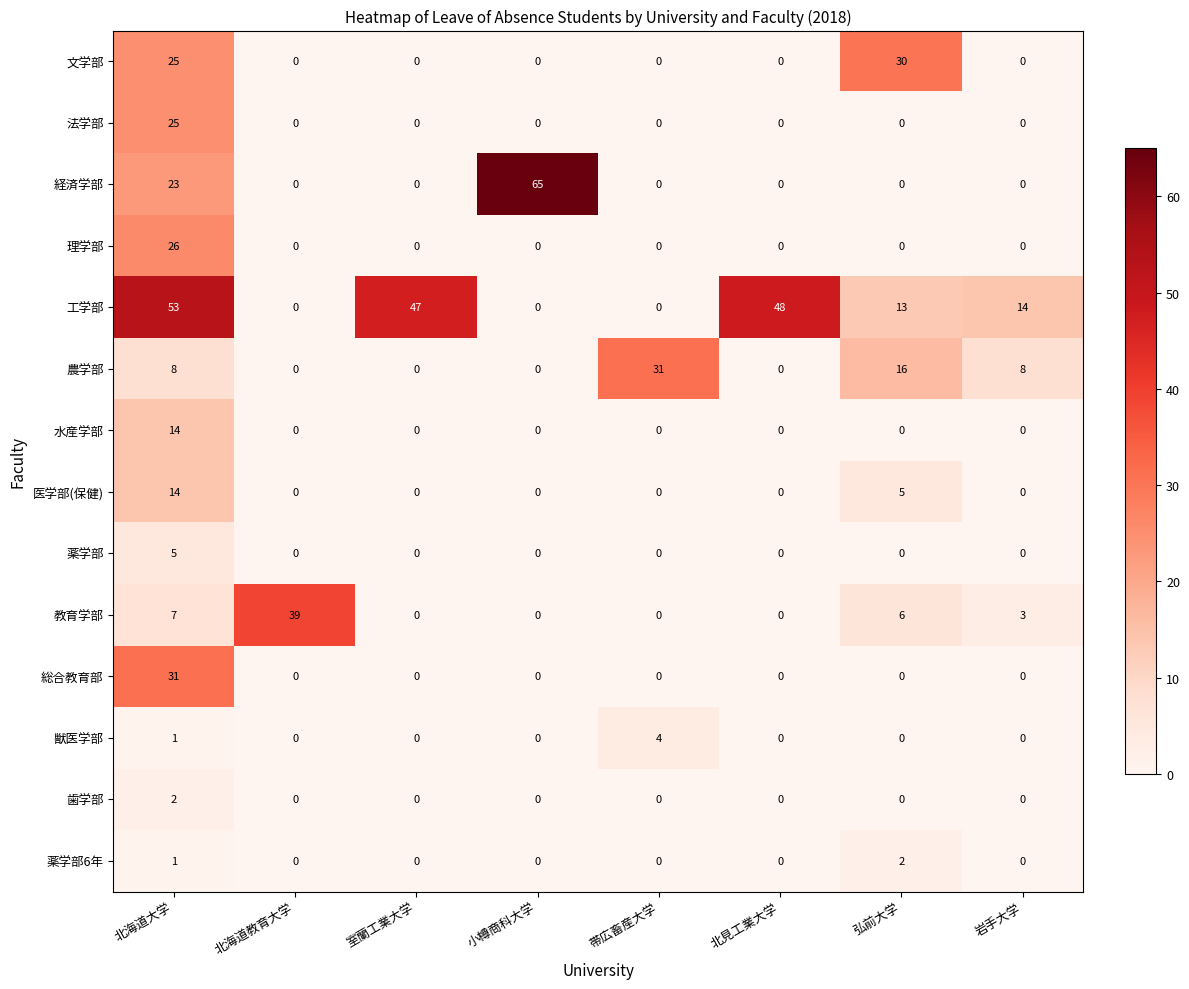

At how many categories does at least one series exceed 45?

4